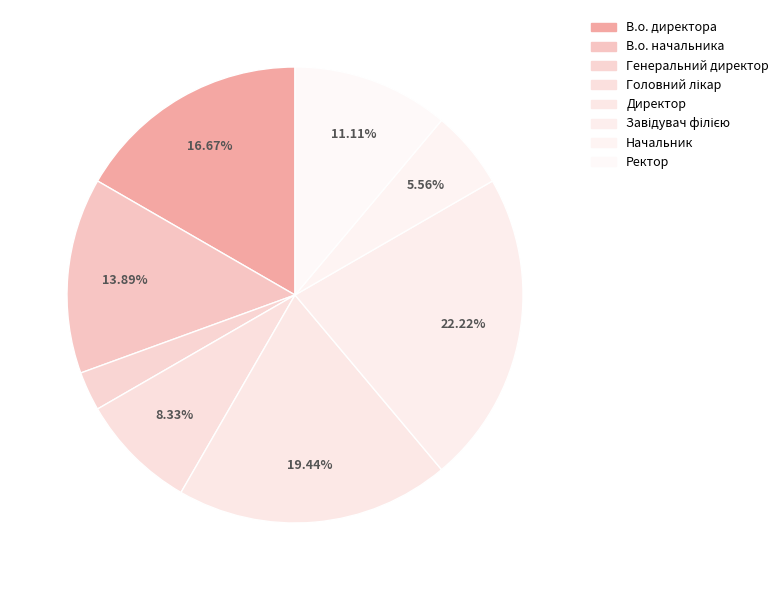

Combined, do В.о. начальника and Головний лікар account for over 50%?

No